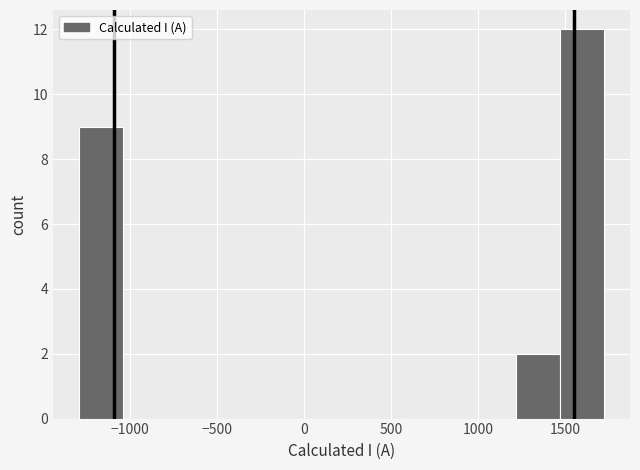

What is the height of the bar covering -1300 to -1050 on the x-axis? Neither the bar edges nor the heights are printed on the chart, so give them approximately, as read against the axes.

9